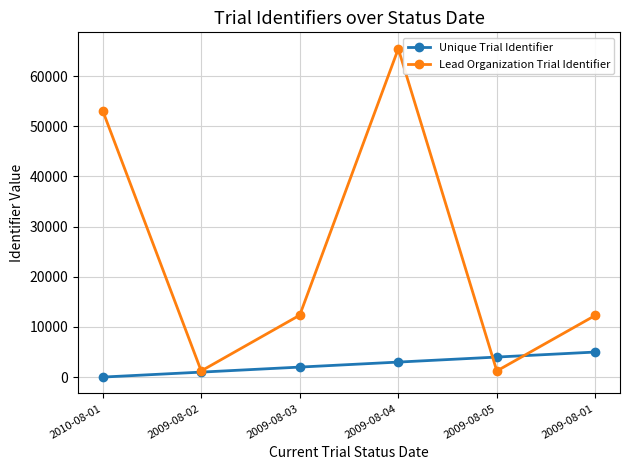

Count the number of data series in this chart.

2